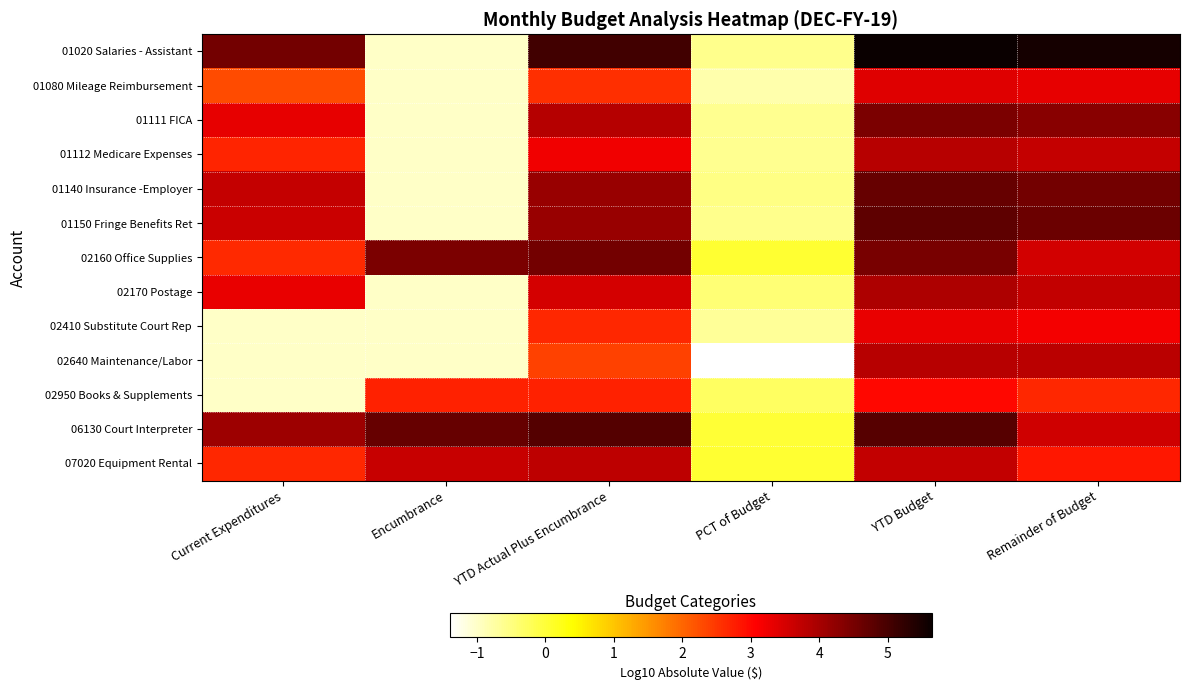

At which category does the chart reach its peak across all series?

YTD Budget